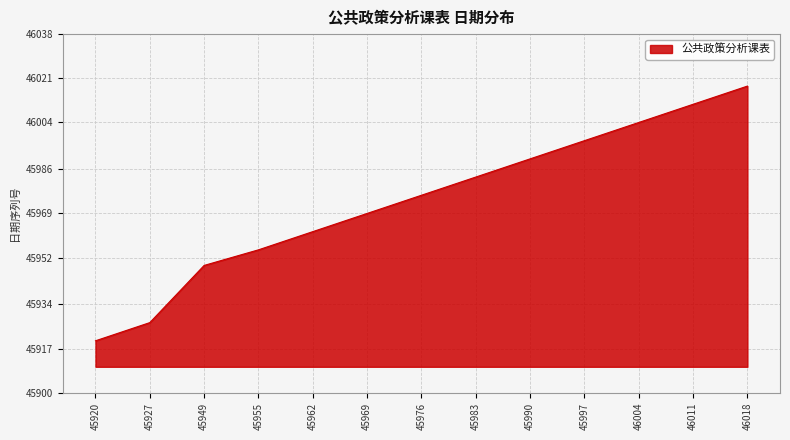

What is the difference between the maximum and minimum values?

98